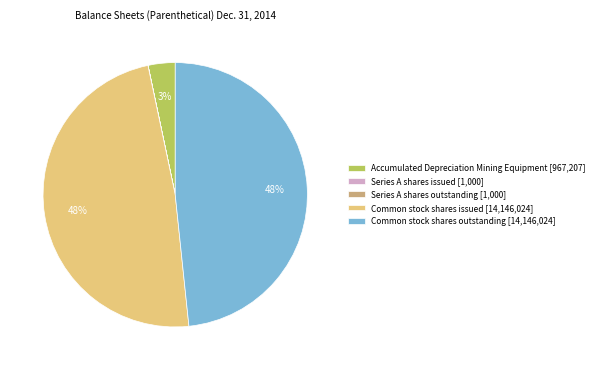

The Accumulated Depreciation Mining Equipment [967,207] slice represents 3% of the pie. True or false?

True